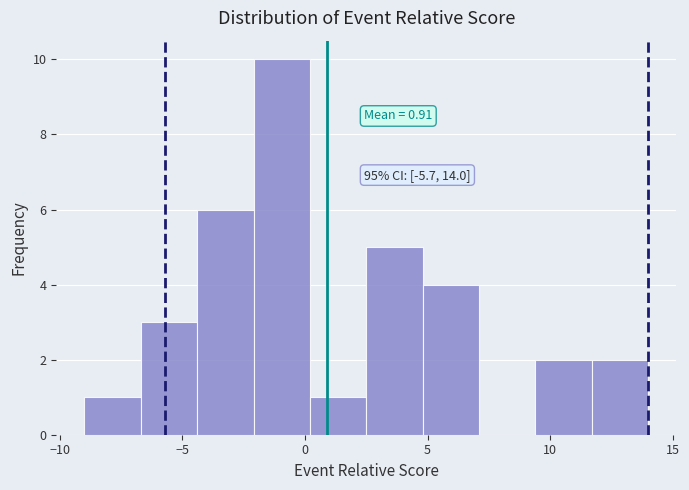

Over which range of the x-axis is the bar tallest?

-2.1 to 0.2